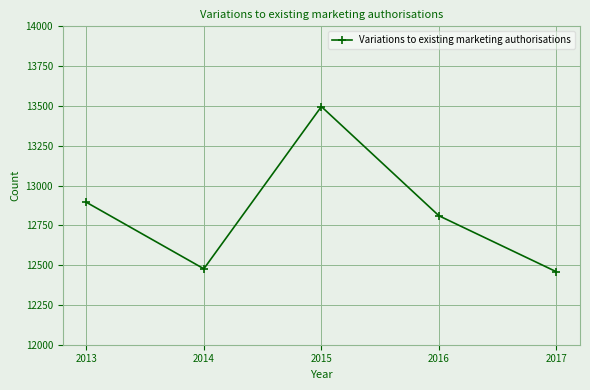

What is the value of the 5th point from the left?

12458